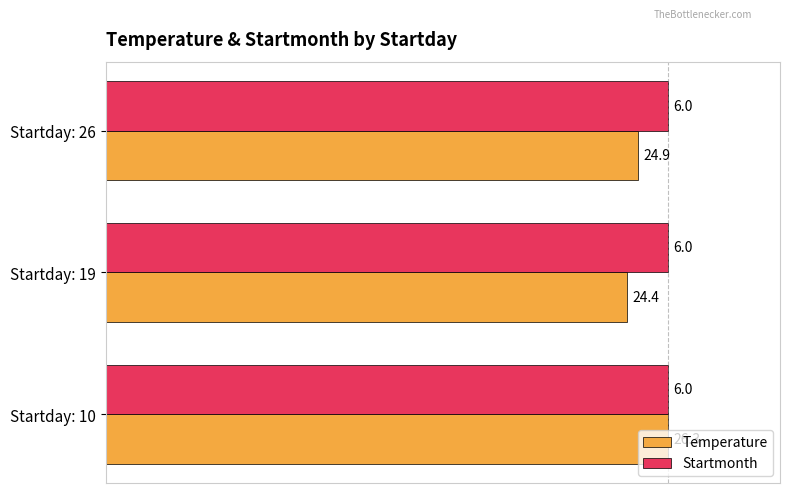

What are all the series names shown in the legend?

Temperature, Startmonth